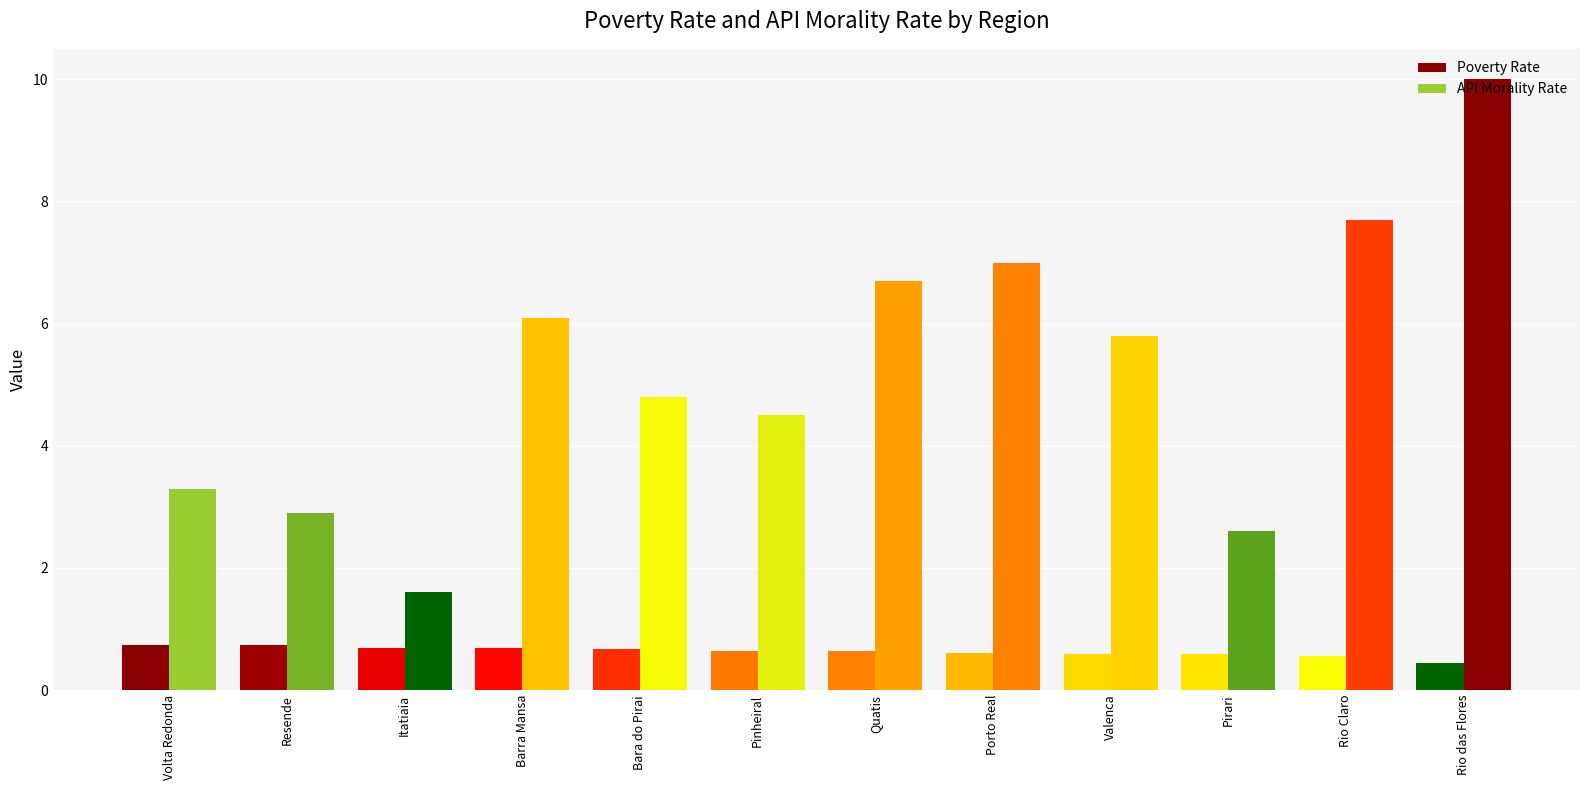

What is the approximate value of Poverty Rate at Bara do Pirai?

0.7